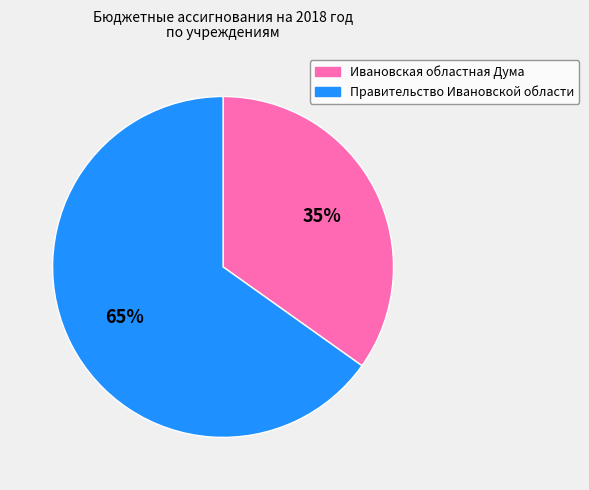

What is the largest slice in the pie chart?

Правительство Ивановской области